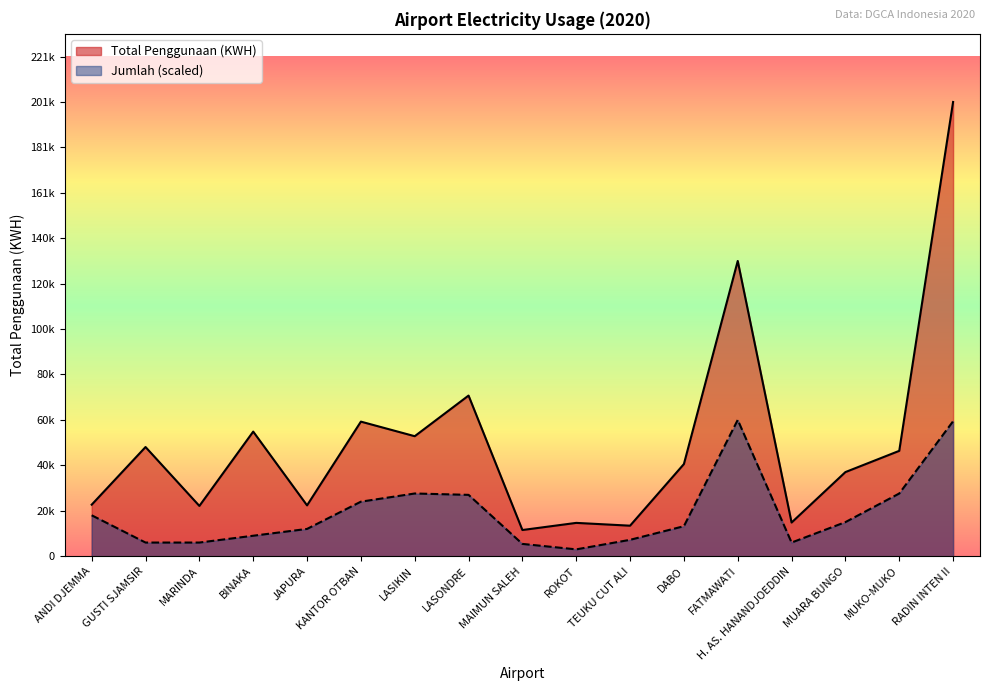

Reading left to right, extract all data points from this chart.

Total Penggunaan (KWH): ANDI DJEMMA=22830.0	GUSTI SJAMSIR=48380.0	MARINDA=22272.0	BINAKA=55215.0	JAPURA=22520.0	KANTOR OTBAN=59640.0	LASIKIN=53176.0	LASONDRE=71190.0	MAIMUN SALEH=11594.0	ROKOT=14755.0	TEUKU CUT ALI=13512.0	DABO=40832.0	FATMAWATI=130850.0	H. AS. HANANDJOEDDIN=14910.0	MUARA BUNGO=37275.0	MUKO-MUKO=46686.0	RADIN INTEN II=201314.0
Jumlah: ANDI DJEMMA=18118.3	GUSTI SJAMSIR=6039.4	MARINDA=6039.4	BINAKA=9059.1	JAPURA=12078.8	KANTOR OTBAN=24157.7	LASIKIN=27781.3	LASONDRE=27177.4	MAIMUN SALEH=5435.5	ROKOT=3019.7	TEUKU CUT ALI=7247.3	DABO=13286.7	FATMAWATI=60394.2	H. AS. HANANDJOEDDIN=6039.4	MUARA BUNGO=15098.5	MUKO-MUKO=27781.3	RADIN INTEN II=59790.3